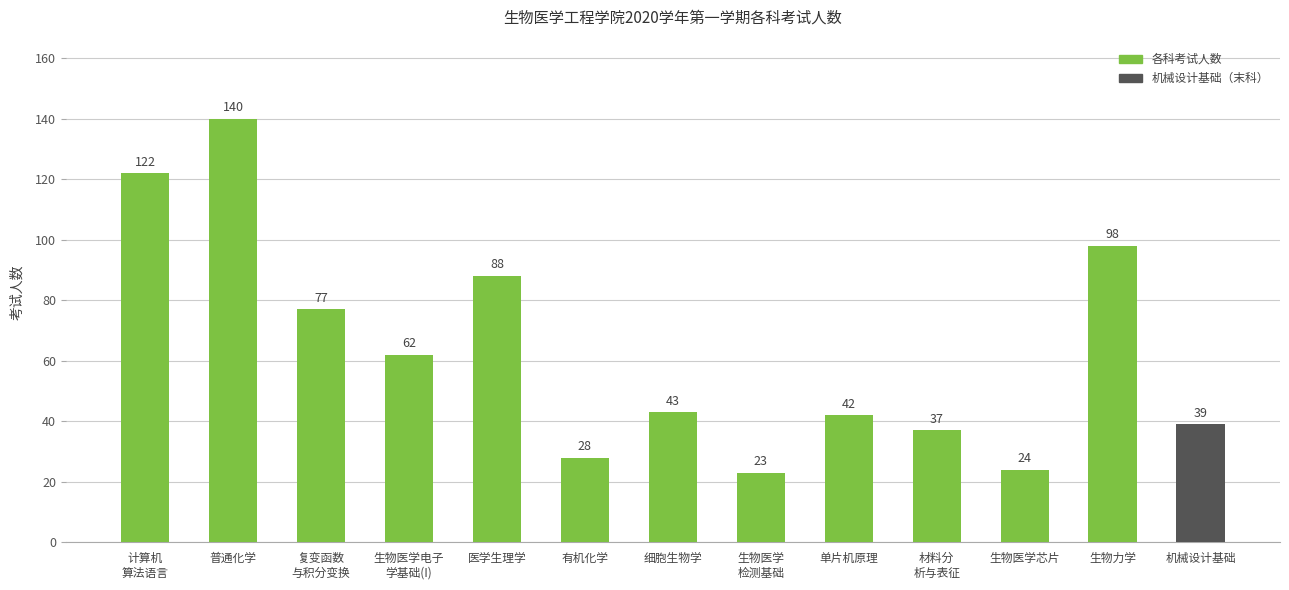

The value at 普通化学 is 140. True or false?

True